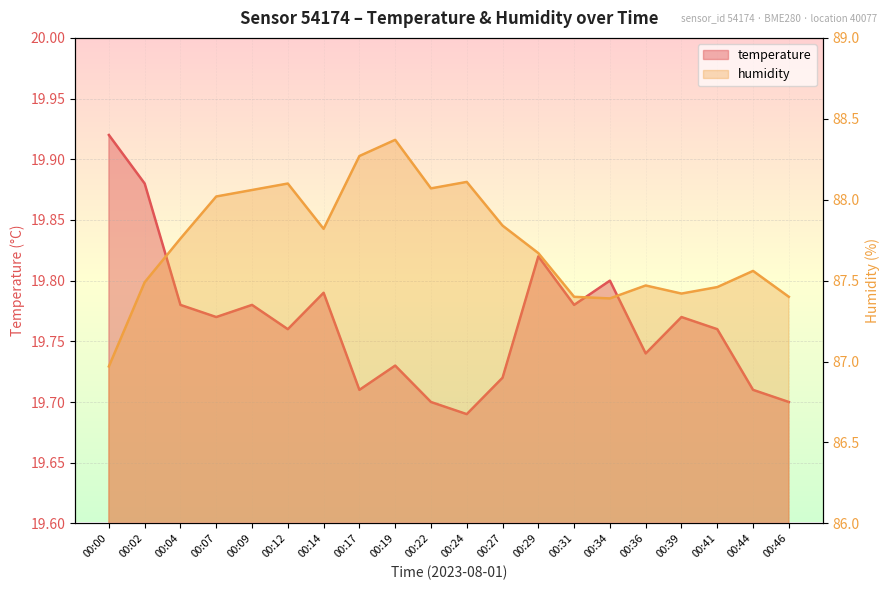

The value of temperature at 00:27 is 19.7. True or false?

True